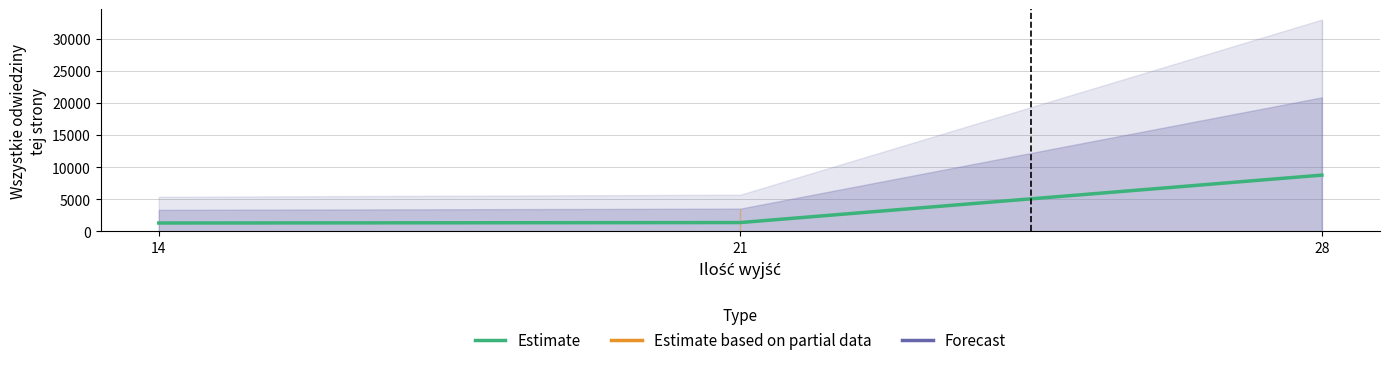

At which label is the value closest to 5018?

21